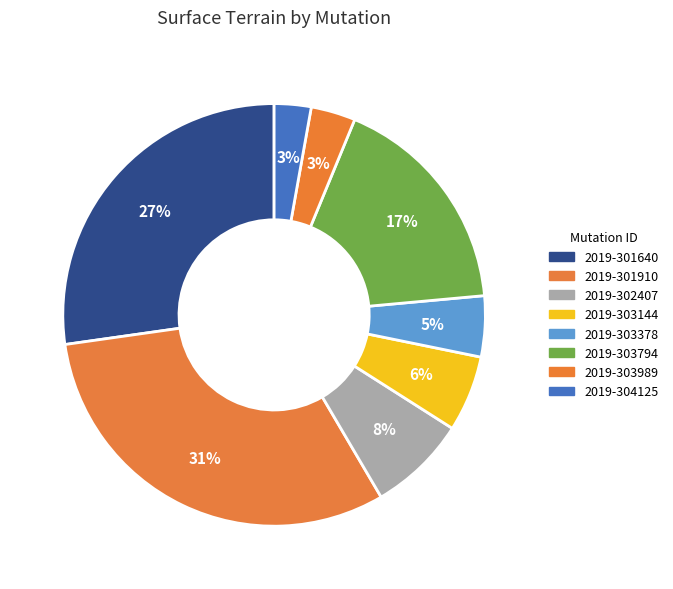

What percentage is the 2019-302407 slice, to the nearest percent?

8%